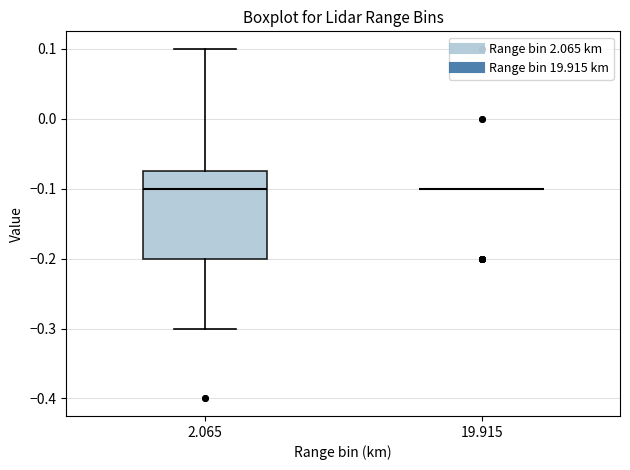

Reading left to right, transcribe this box plot: for each box, give where its median line is, the range the box spans, and where its two whiskers end, as read against the y-axis. The values are not printed on the chart, so give them approximately, as read against the axis.

2.065: median -0.10, box -0.20 to -0.07, whiskers -0.30 to 0.10
19.915: box collapsed to a line at -0.10, whiskers -0.10 to -0.10